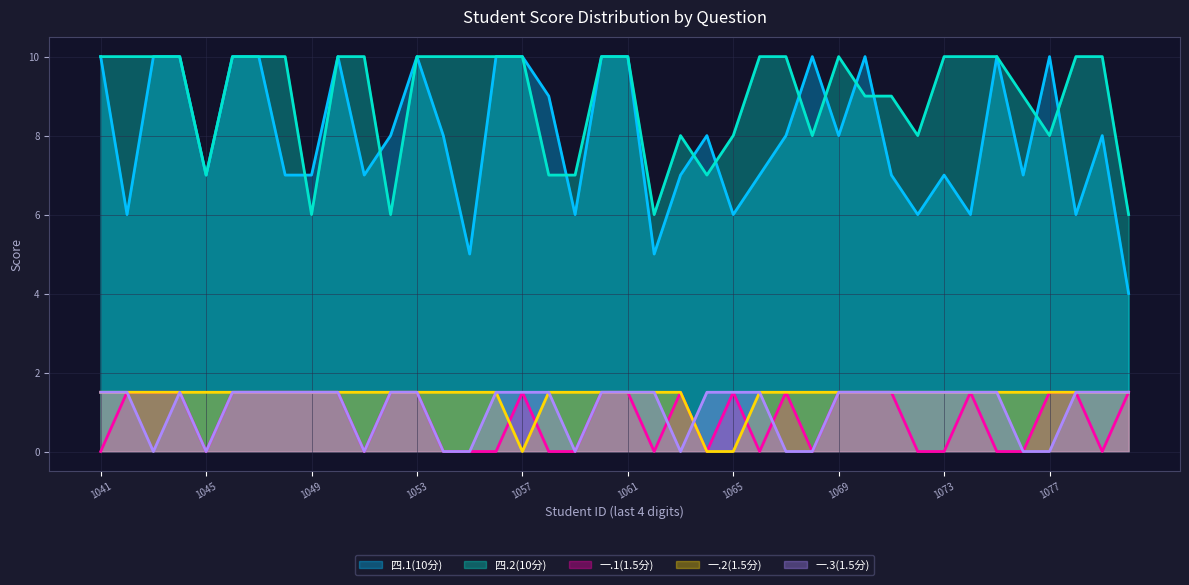

How many data points does each series have?

40